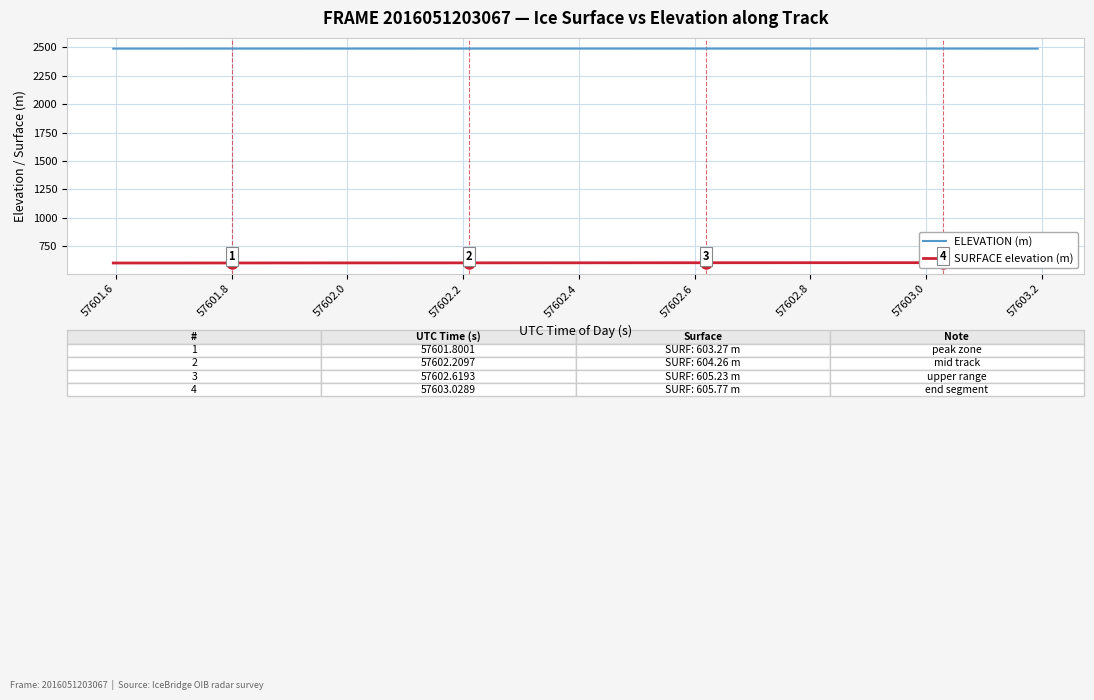

True or false: SURFACE elevation (m) has a value of 203.2 at 16.

False